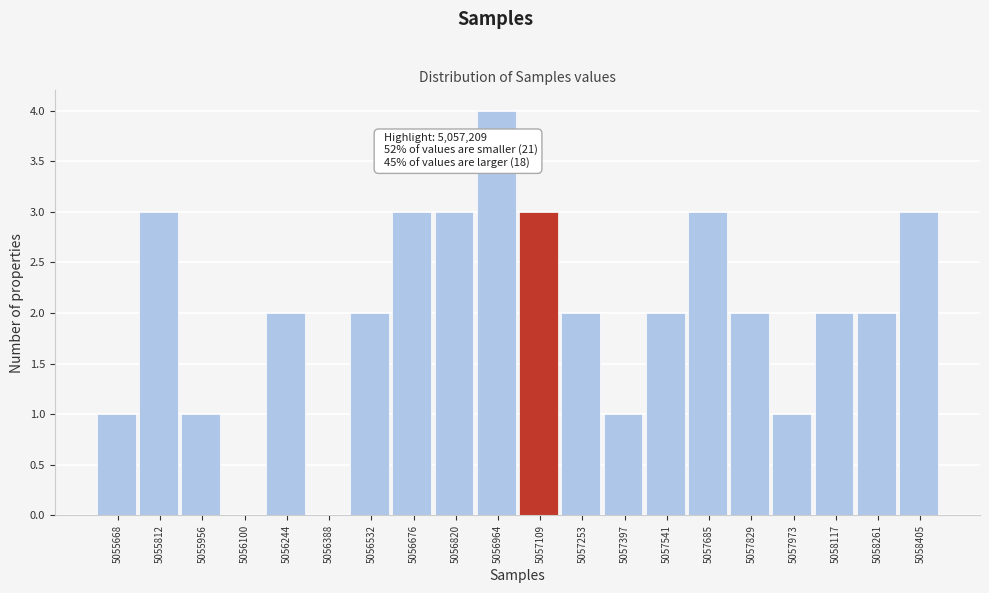

Reading left to right, list all the values displayed in this chart.

5055668=1	5055812=3	5055956=1	5056100=0	5056244=2	5056388=0	5056532=2	5056676=3	5056820=3	5056964=4	5057109=3	5057253=2	5057397=1	5057541=2	5057685=3	5057829=2	5057973=1	5058117=2	5058261=2	5058405=3